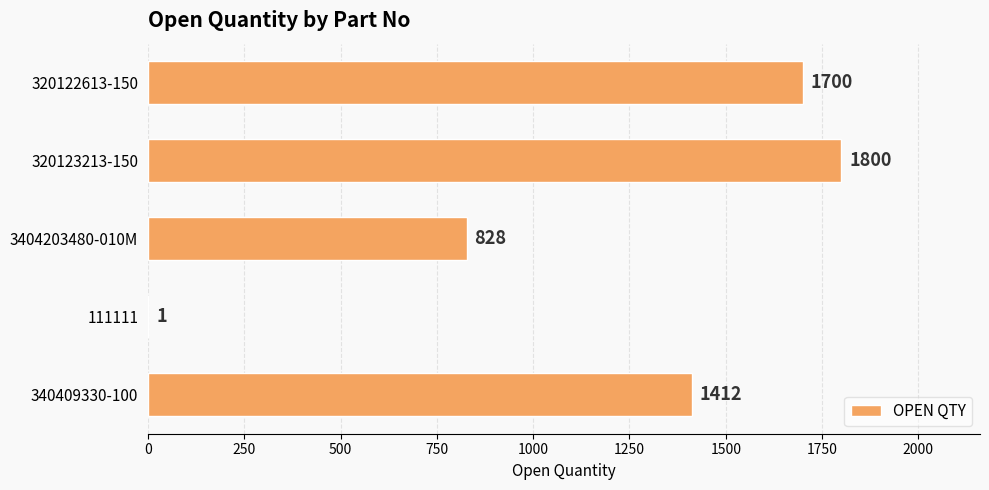

Which has a higher value, 320122613-150 or 3404203480-010M?

320122613-150